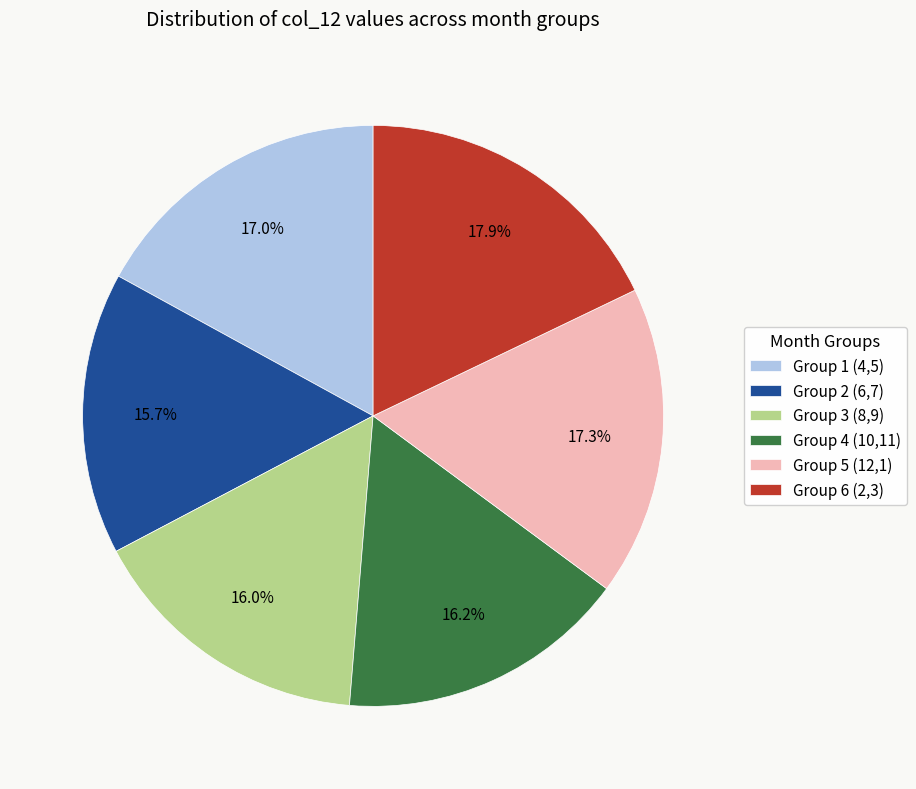

Is there a majority slice in this chart?

No